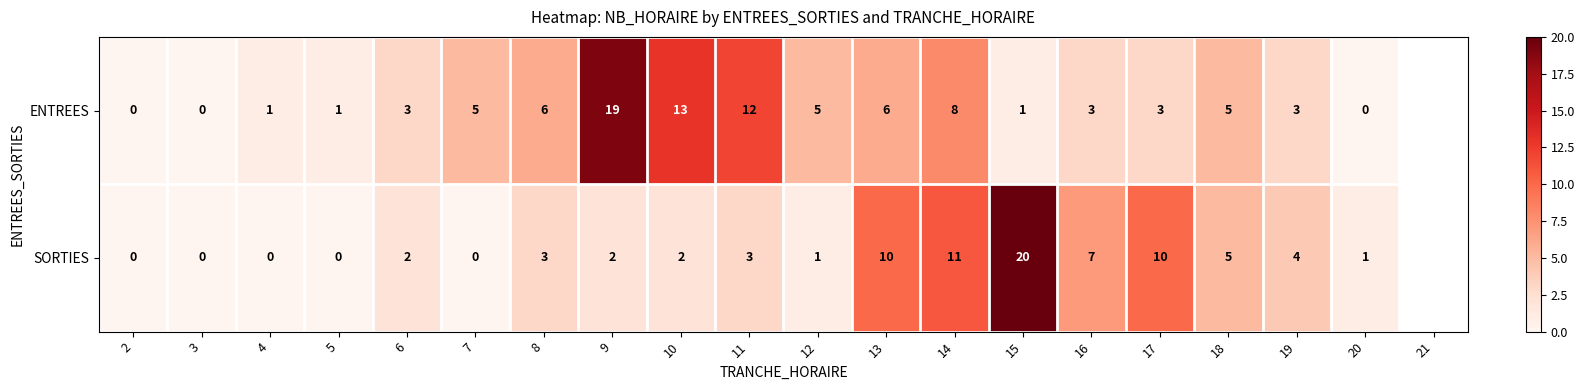

What is the sum of all ENTREES values?

94